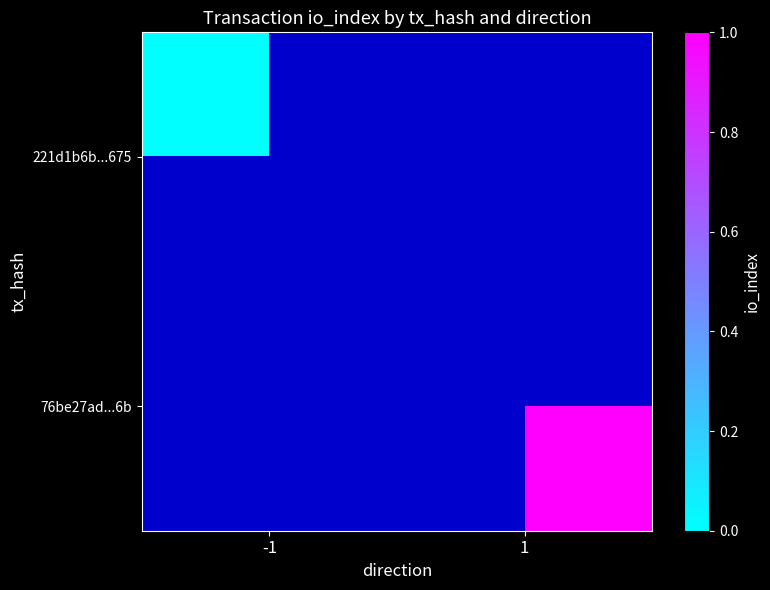

Is it true that 76be27ad...6b equals 1.0 at 1?

True